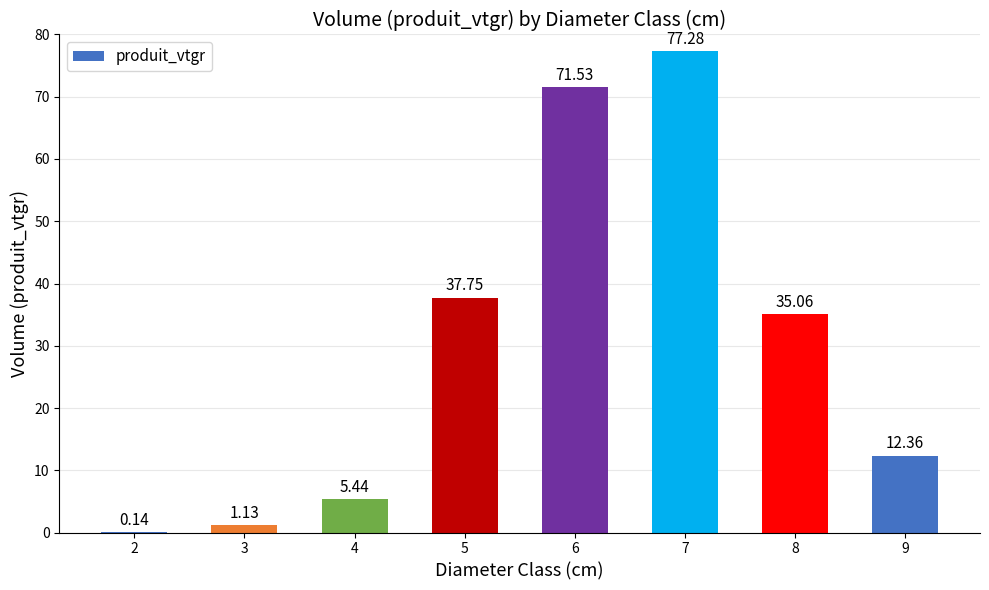

Does the chart contain stacked bars?

No